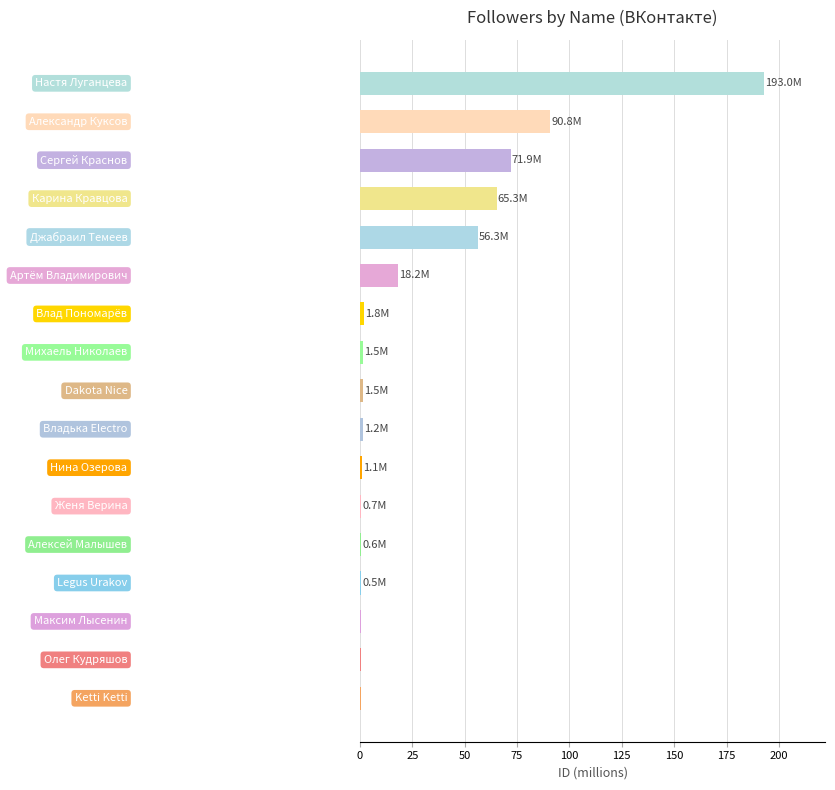

What is the greatest value displayed?

193.0